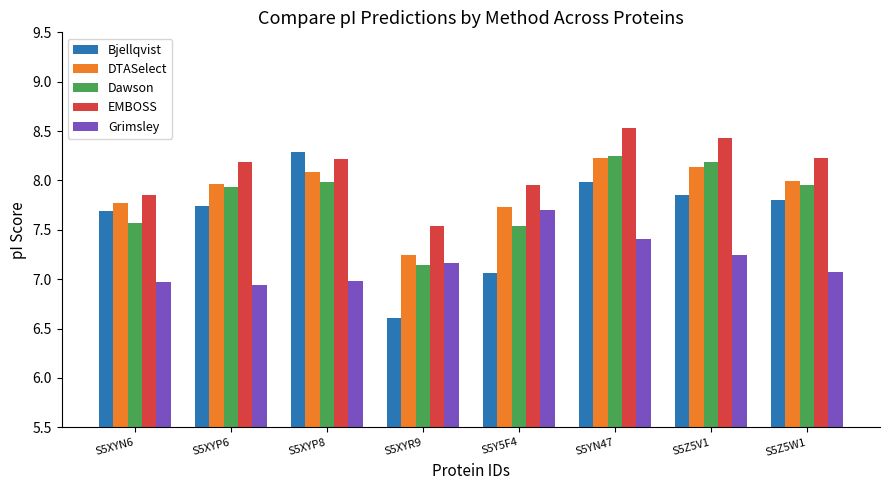

What position from the left is S5Z5V1?

7